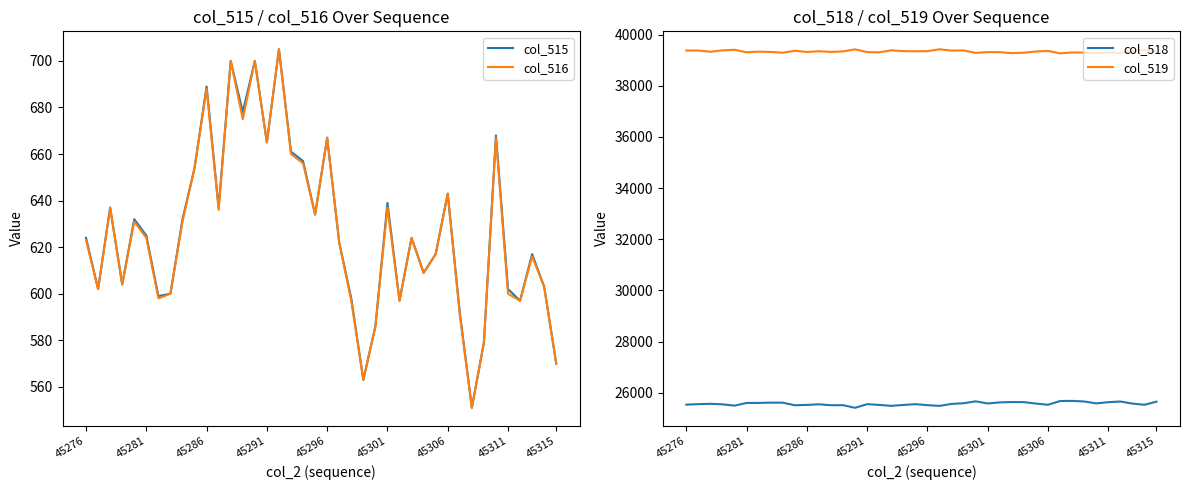

At which label is col_519 closest to 39349?

19